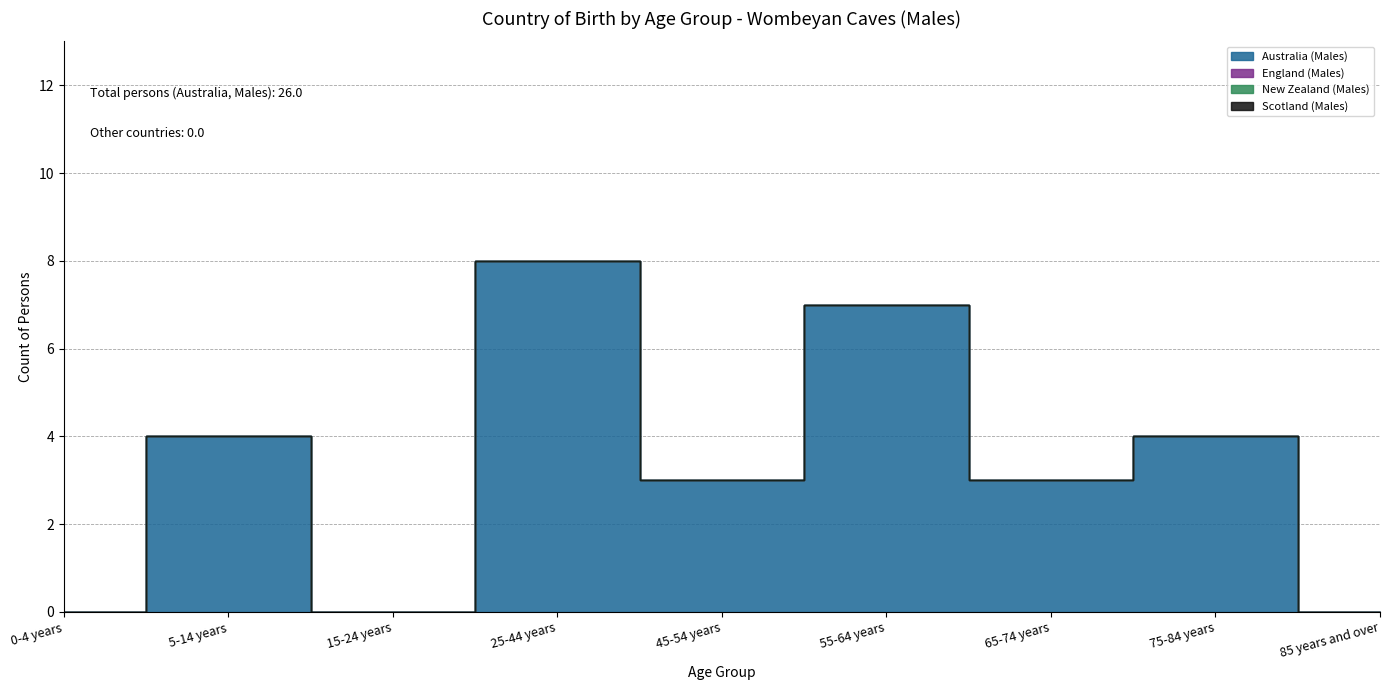

How many positive values does the Australia (Males) series have?

6